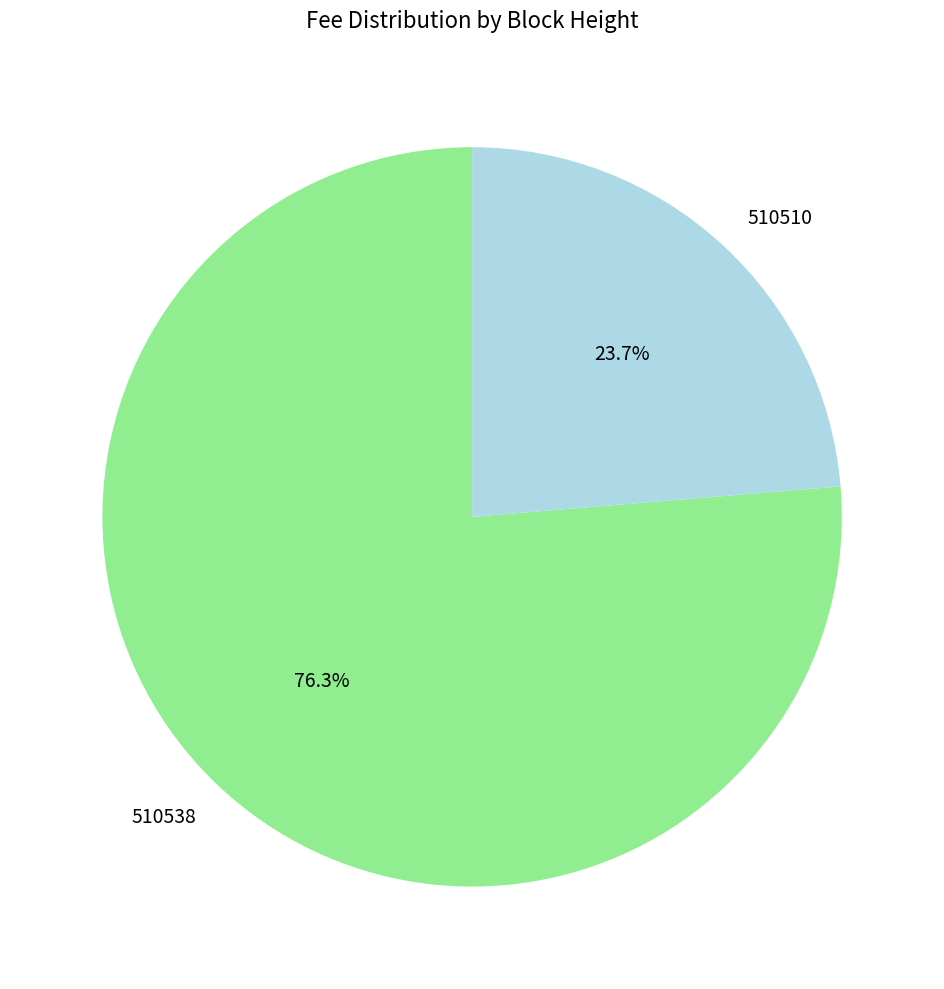

What is the majority slice?

510538